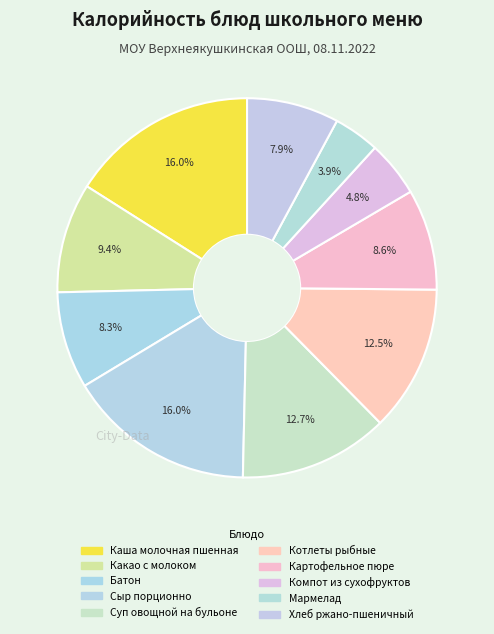

Is there a majority slice in this chart?

No